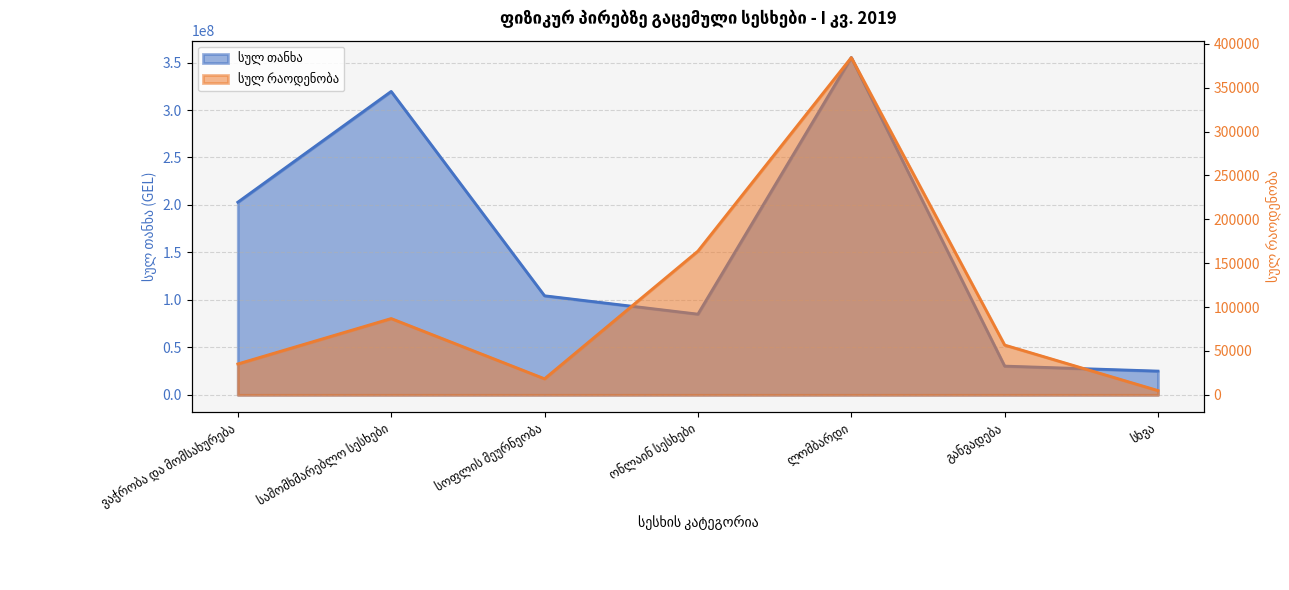

Rank the series by their average value, from highest to lowest.

სულ თანხა, სულ რაოდენობა